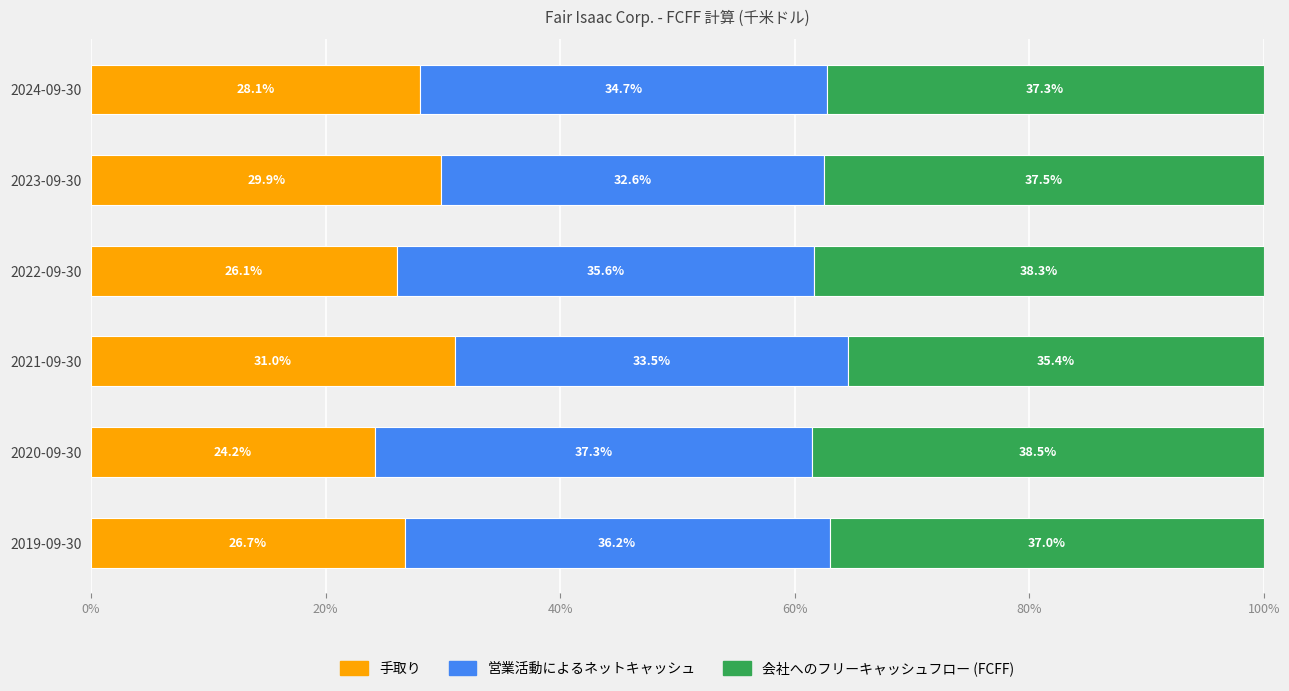

What is the average value of the 手取り series?

27.7